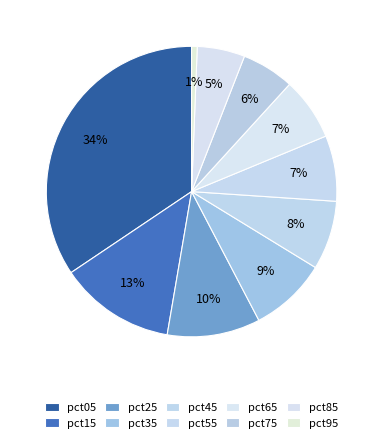

How many slices are in this pie chart?

10